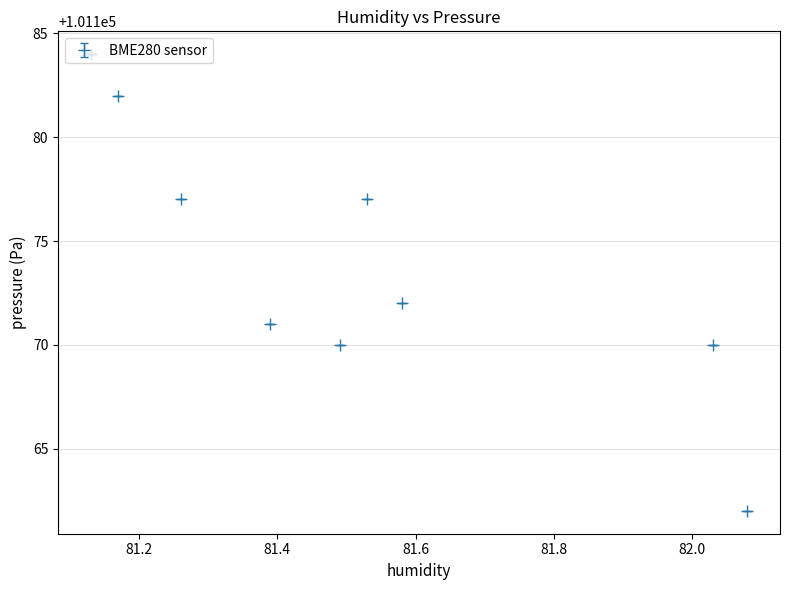

What is the minimum value shown in the chart?

101162